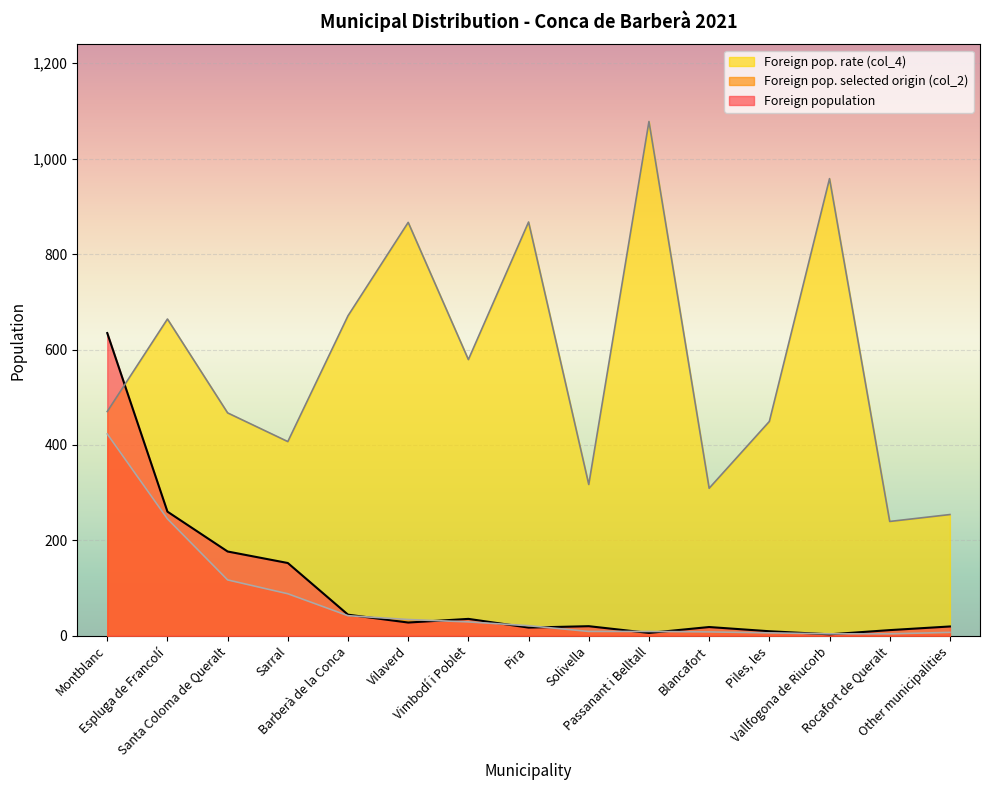

True or false: Foreign population has more than 2 interior local peaks.

True